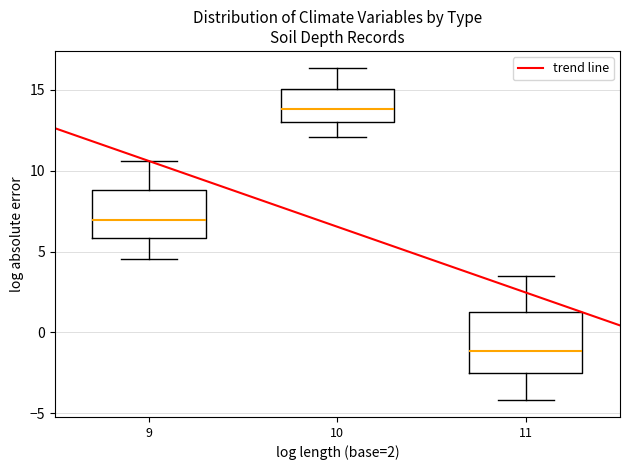

Where is the lower edge of the box at x = 9 on the y-axis? The values are not printed on the chart, so give them approximately, as read against the axis.

6.0